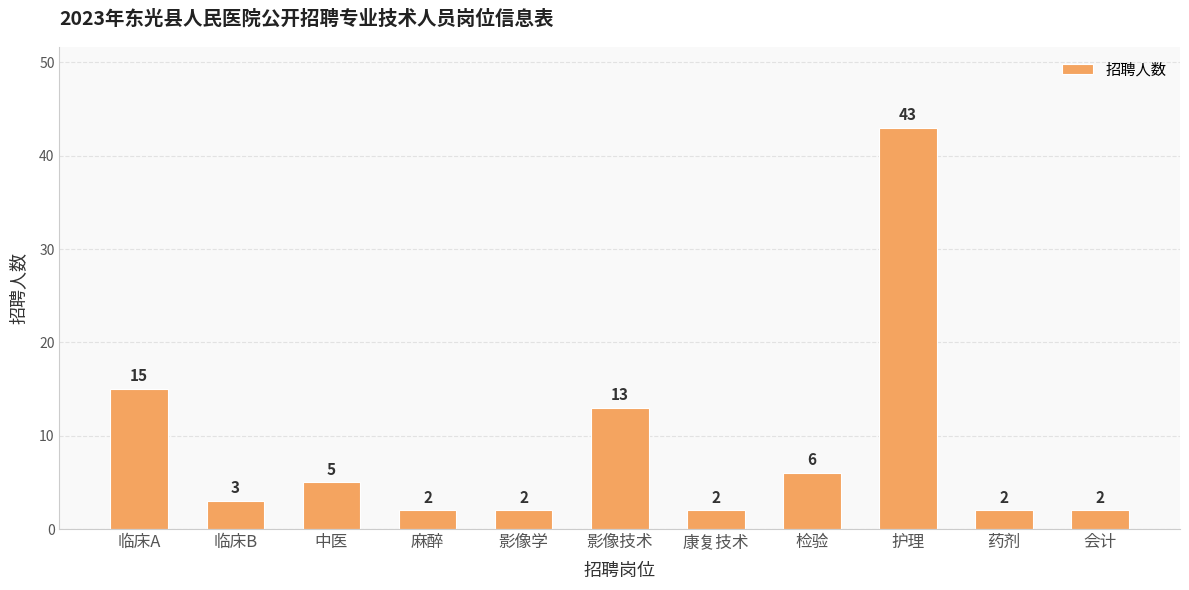

Read the value at 临床A, to the nearest 10.

20